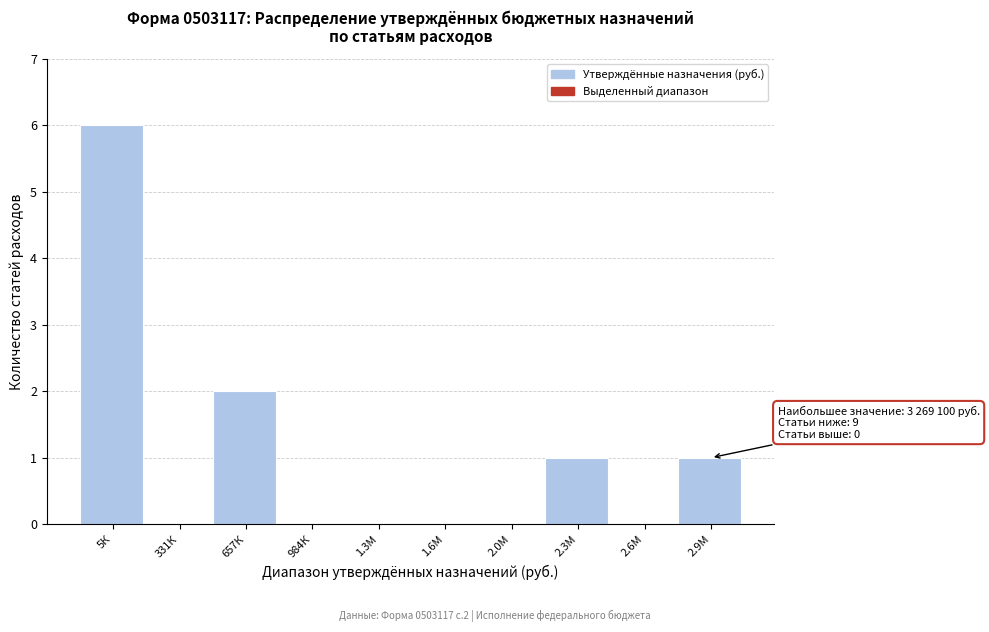

Reading left to right, what are all the values shown in this chart?

5К=6	331К=0	657К=2	984К=0	1.3М=0	1.6М=0	2.0М=0	2.3М=1	2.6М=0	2.9М=1